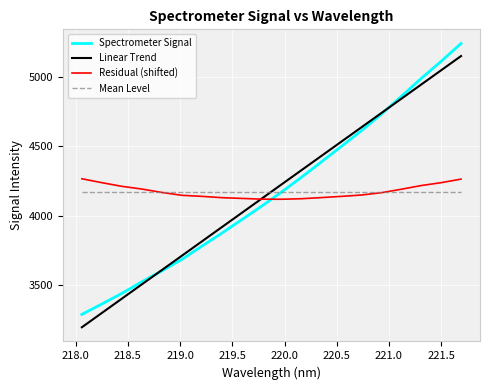

True or false: Spectrometer Signal and Linear Trend cross at least once.

True